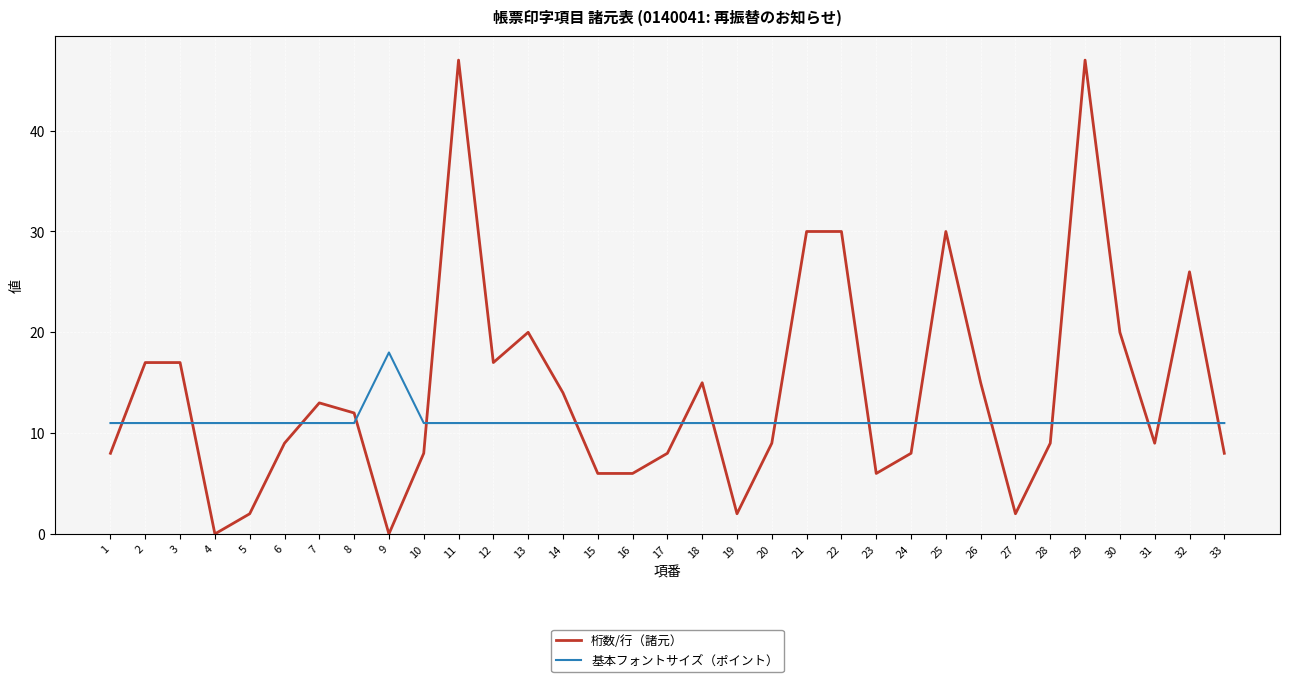

List the series in order of their overall mean, highest first.

桁数/行（諸元）, 基本フォントサイズ（ポイント）